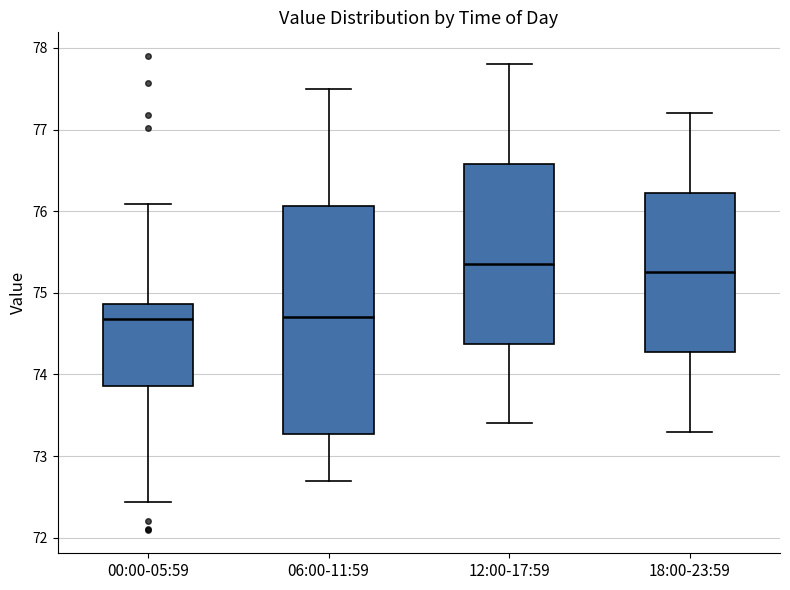

Reading left to right, transcribe this box plot: for each box, give where its median line is, the range the box spans, and where its two whiskers end, as read against the y-axis. The values are not printed on the chart, so give them approximately, as read against the axis.

00:00-05:59: median 74.7, box 73.9 to 74.9, whiskers 72.4 to 76.1
06:00-11:59: median 74.7, box 73.3 to 76.1, whiskers 72.7 to 77.5
12:00-17:59: median 75.4, box 74.4 to 76.6, whiskers 73.4 to 77.8
18:00-23:59: median 75.3, box 74.3 to 76.2, whiskers 73.3 to 77.2